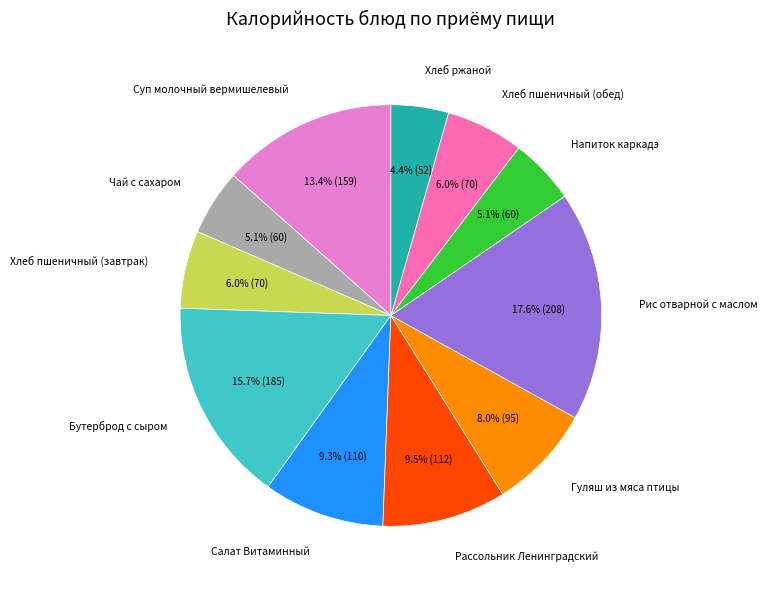

Is there a majority slice in this chart?

No